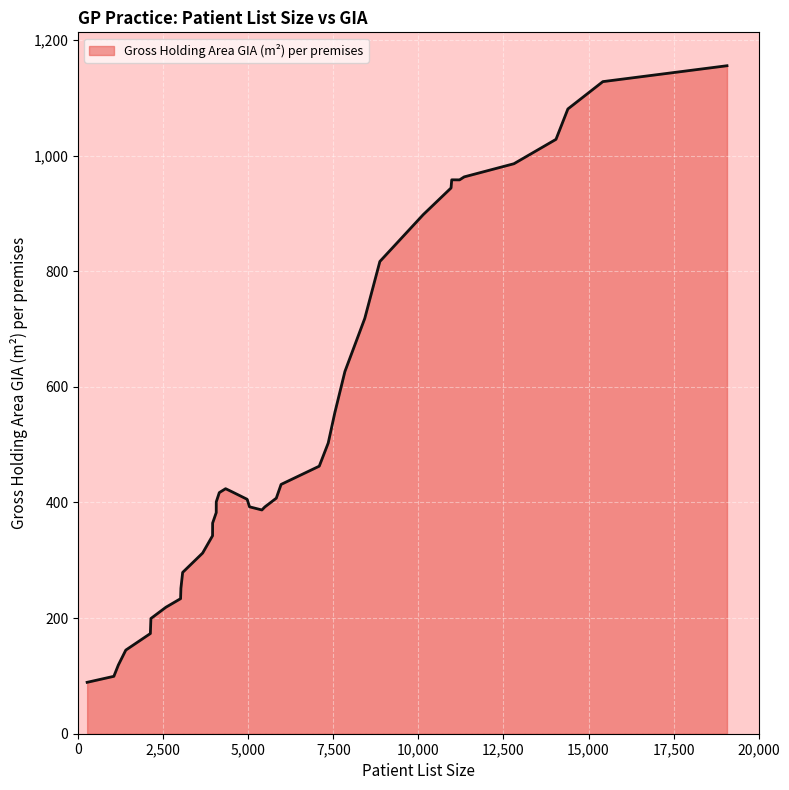

What is the difference between the maximum and minimum values?

1066.5